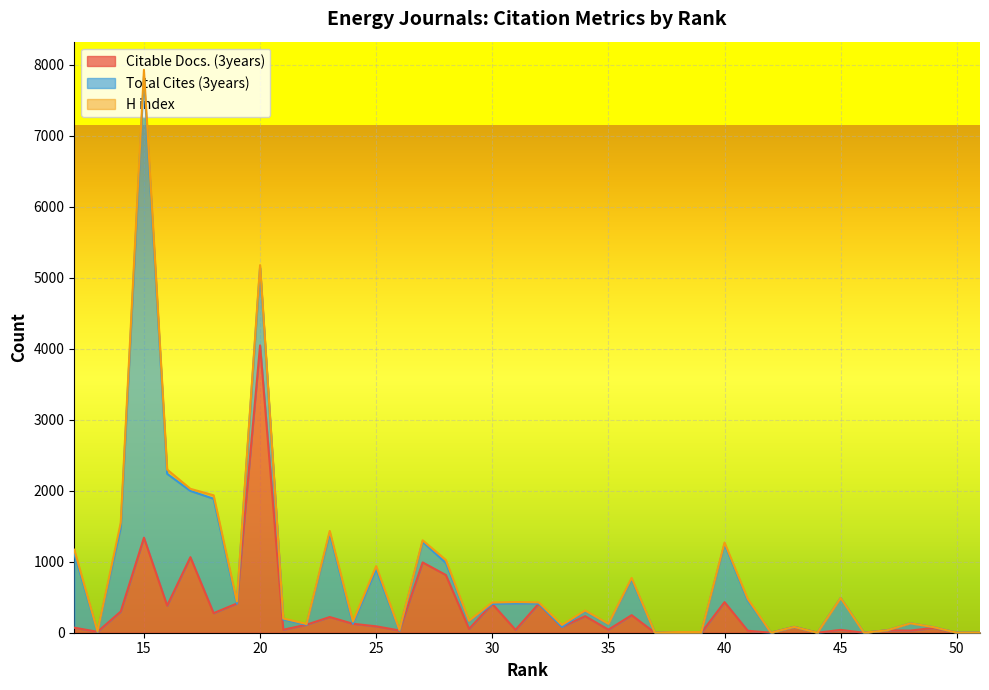

How many positive values does the H index series have?

29